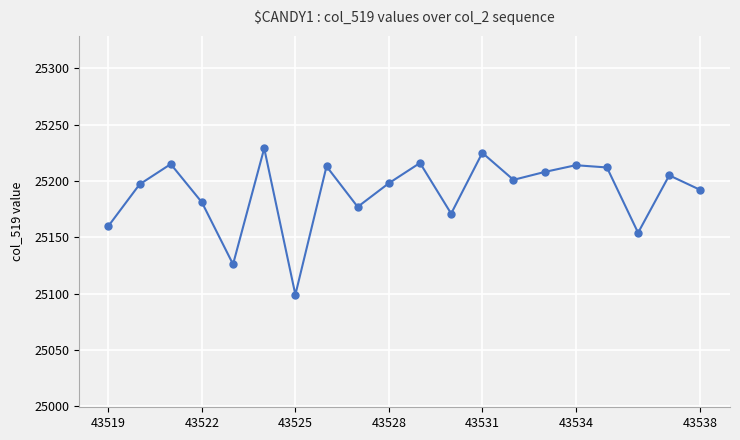

What is the value of the 16th point from the left?

25214